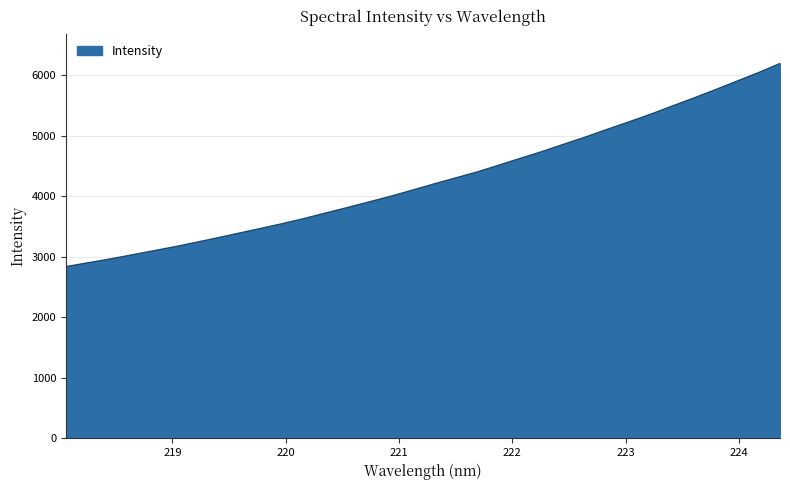

What is the difference between the maximum and minimum values?

3355.7